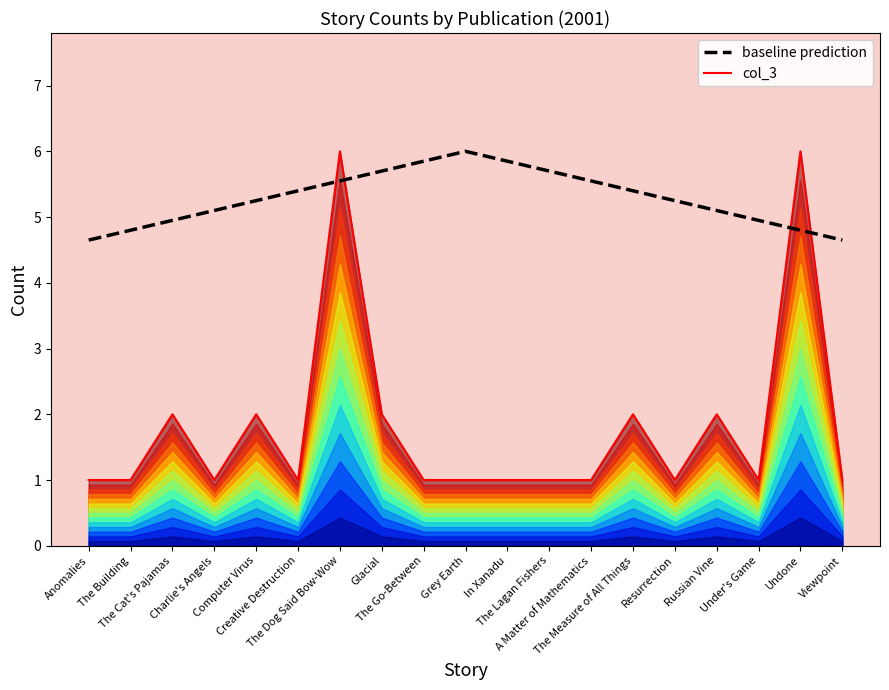

True or false: baseline prediction and col_3 cross at least once.

True